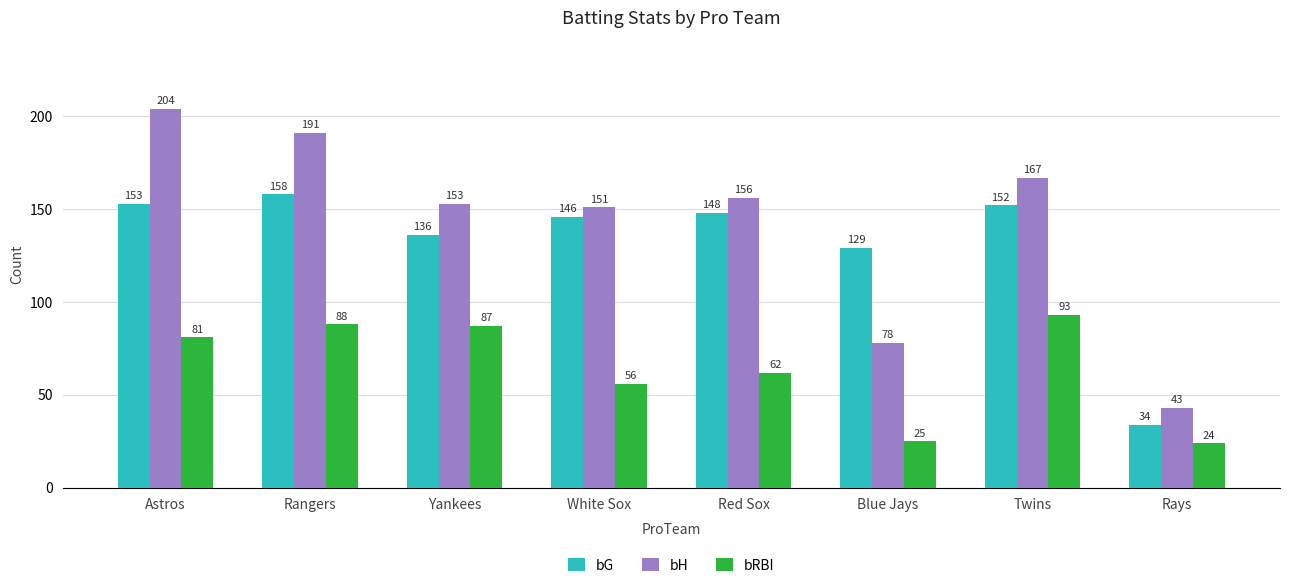

What is the sum of all bH values?

1143